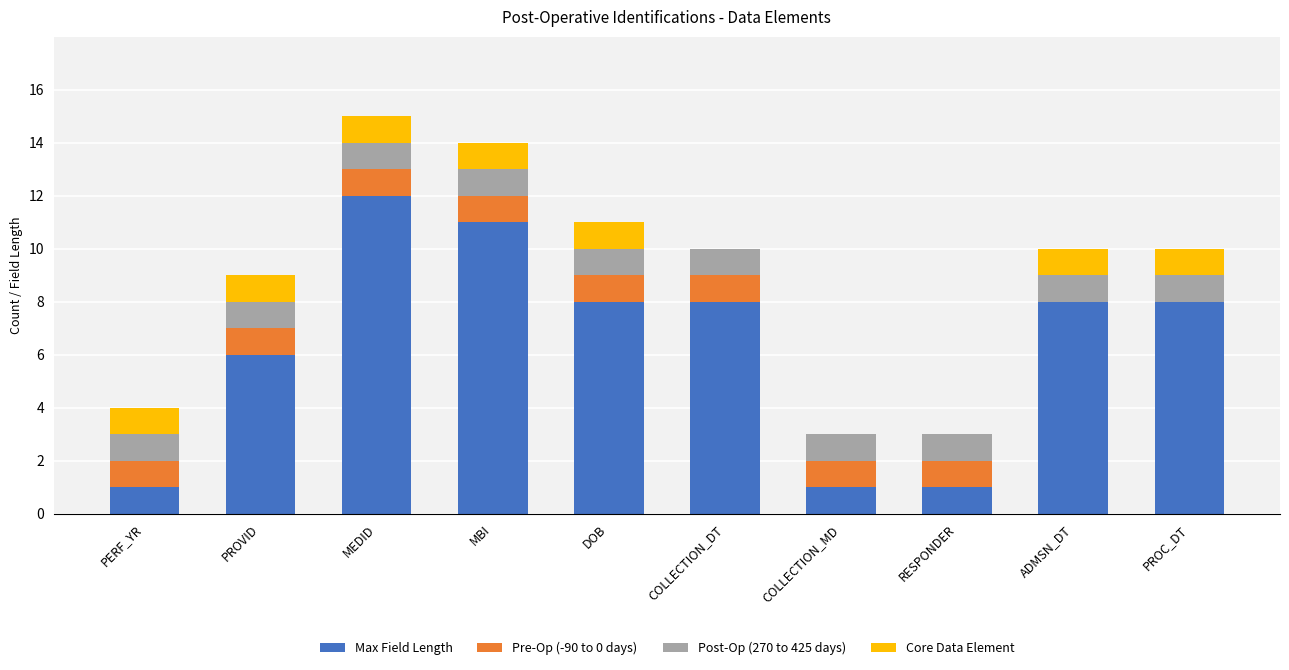

What is the maximum value for Max Field Length?

12